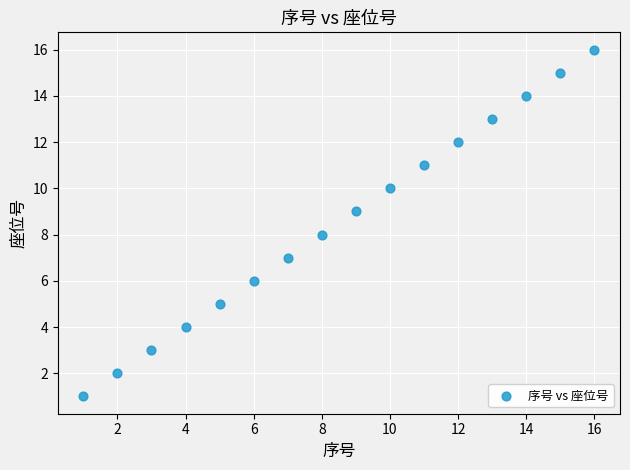

What is the range of Y values (max minus min)?

15